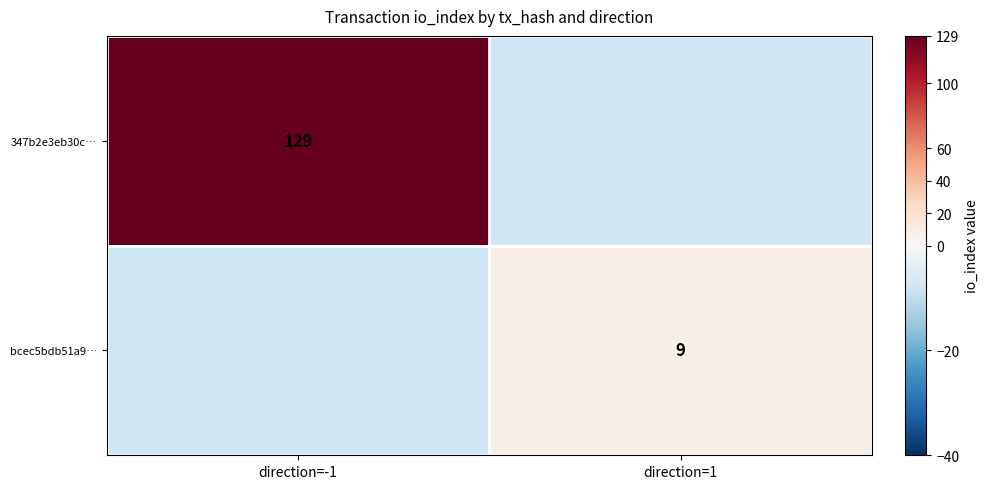

The value of bcec5bdb51a9… at direction=1 is 9. True or false?

True